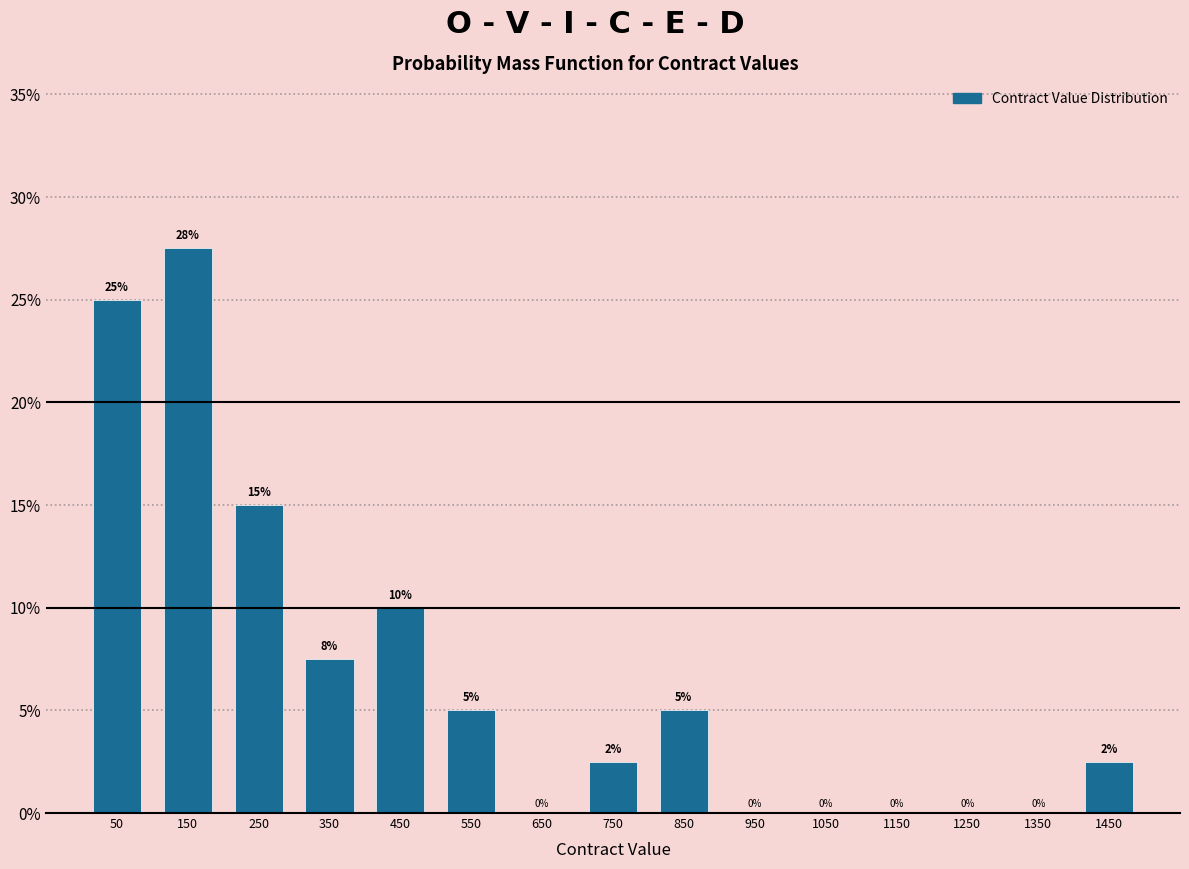

Which range on the x-axis has the tallest bar?

100 to 200